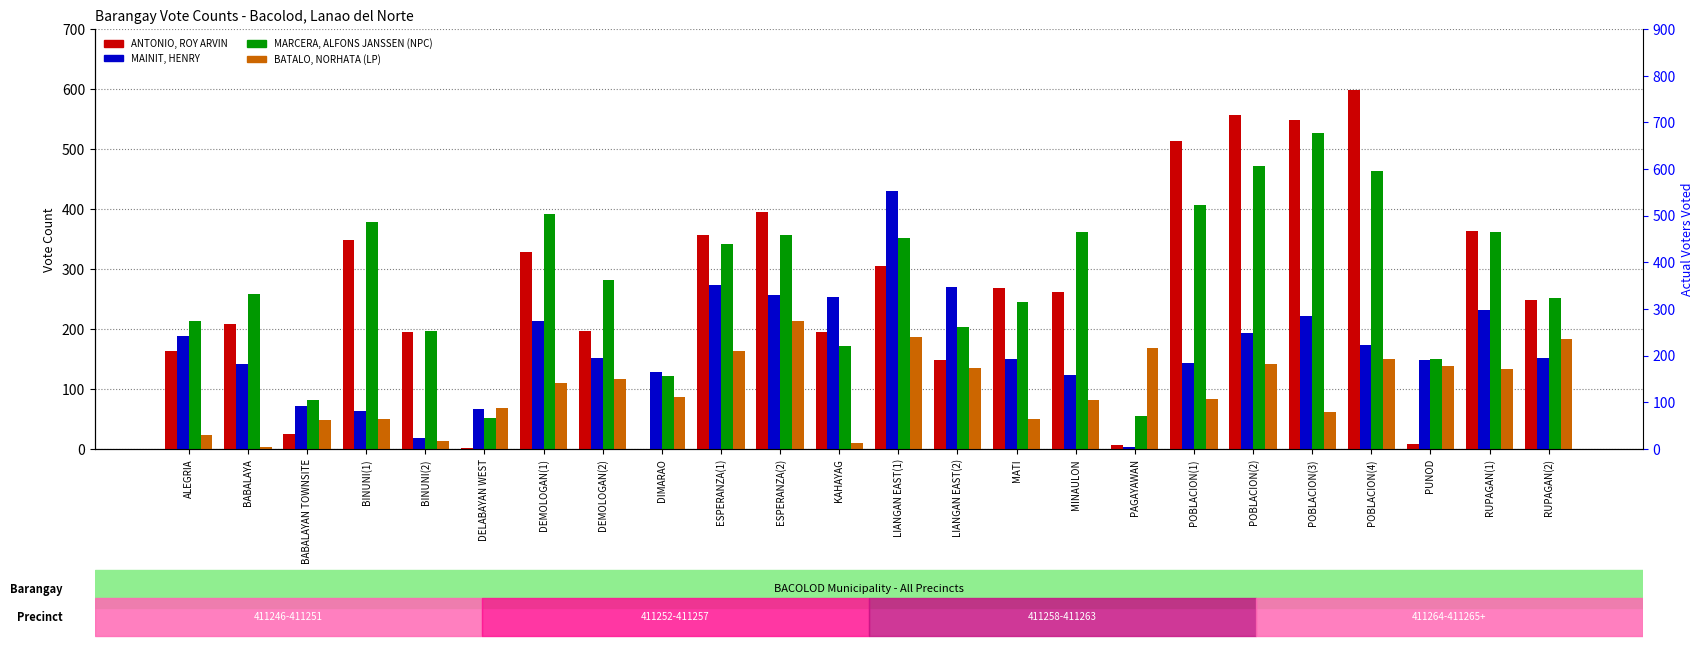

How many values in the MAINIT, HENRY series are below 152?

12